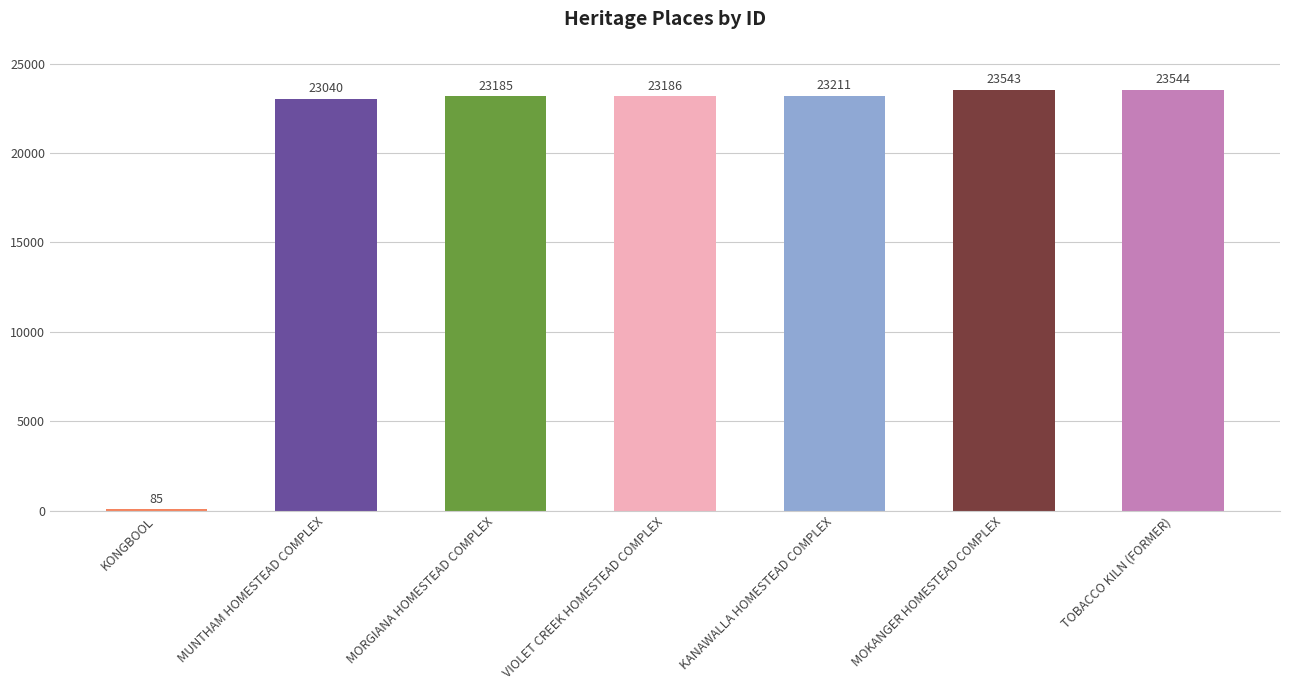

What is the label of the 2nd bar from the left?

MUNTHAM HOMESTEAD COMPLEX